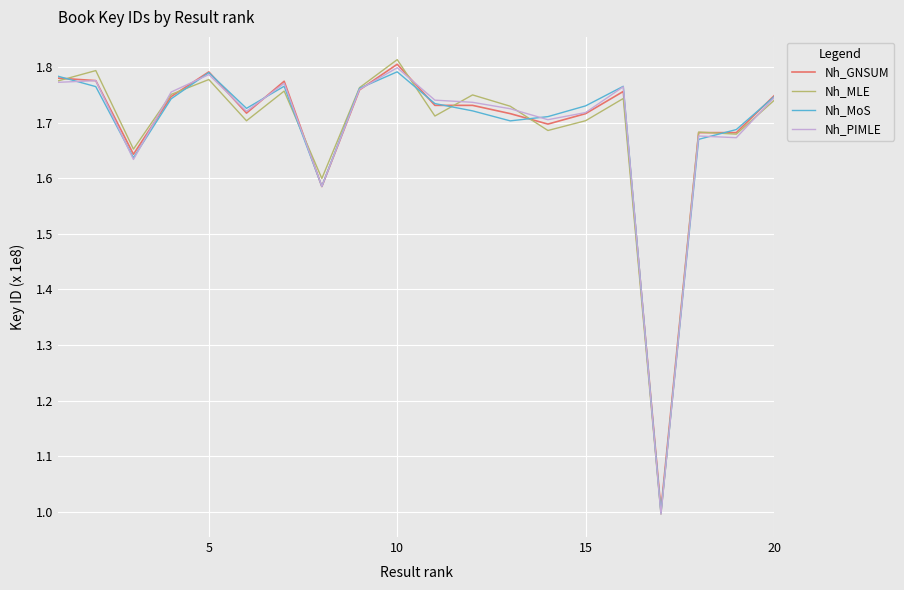

What is the minimum value shown in the chart?

1.0